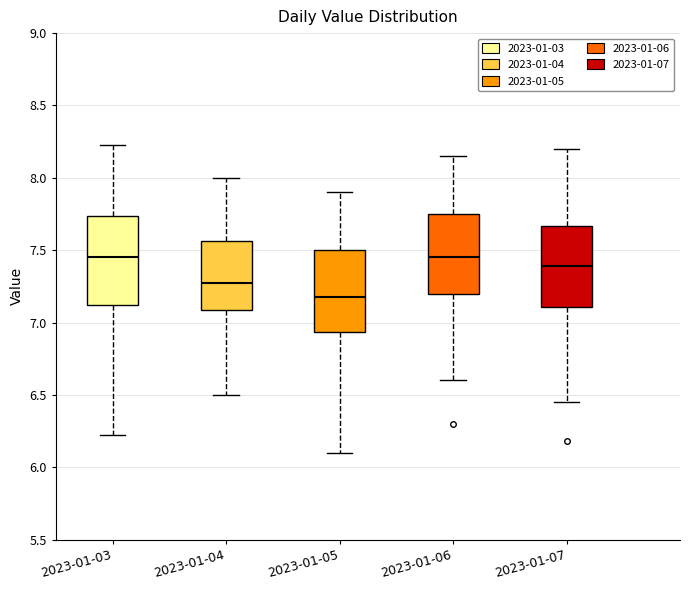

Reading left to right, transcribe this box plot: for each box, give where its median line is, the range the box spans, and where its two whiskers end, as read against the y-axis. The values are not printed on the chart, so give them approximately, as read against the axis.

2023-01-03: median 7.45, box 7.10 to 7.75, whiskers 6.20 to 8.25
2023-01-04: median 7.30, box 7.10 to 7.55, whiskers 6.50 to 8.00
2023-01-05: median 7.20, box 6.95 to 7.50, whiskers 6.10 to 7.90
2023-01-06: median 7.45, box 7.20 to 7.75, whiskers 6.60 to 8.15
2023-01-07: median 7.40, box 7.10 to 7.65, whiskers 6.45 to 8.20